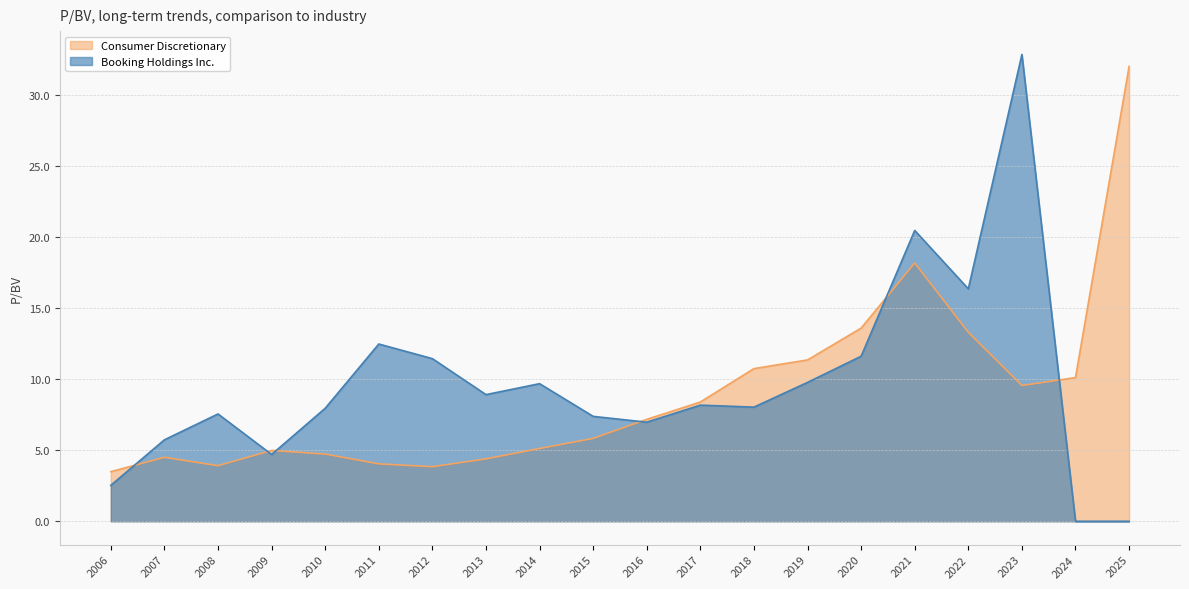

What value does the Booking Holdings Inc. series have at 2015?

7.4